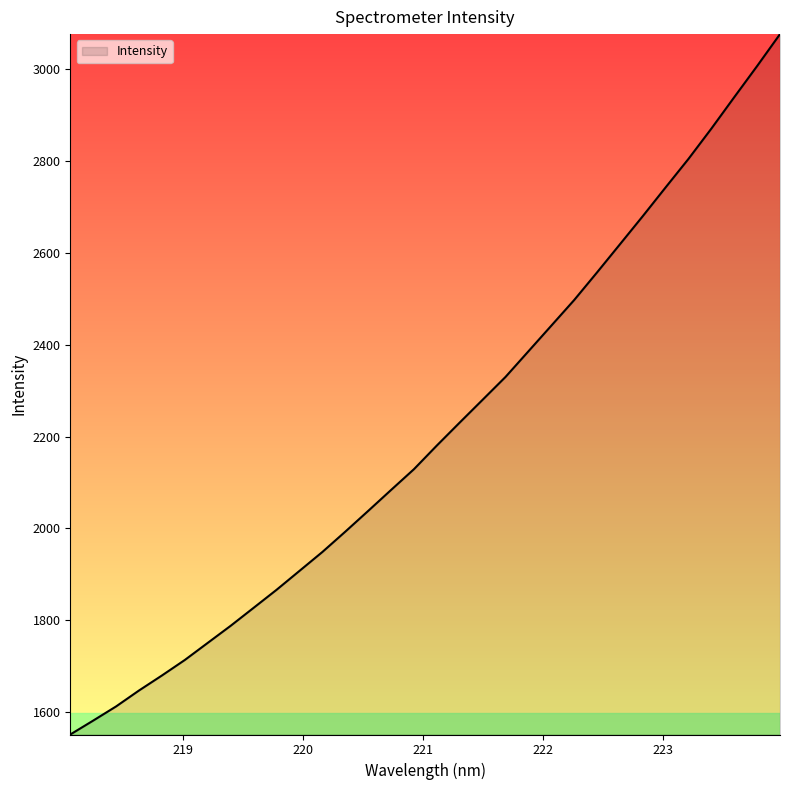

What is the difference between the maximum and minimum values?

1524.6